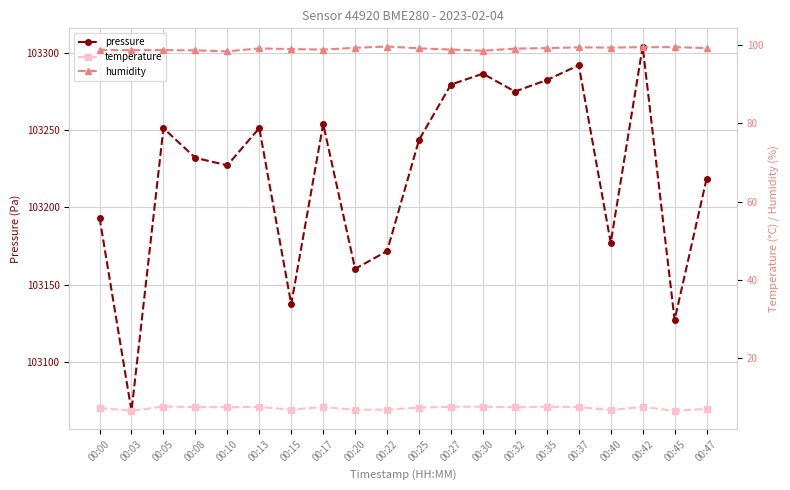

What is the minimum value shown in the chart?

6.4